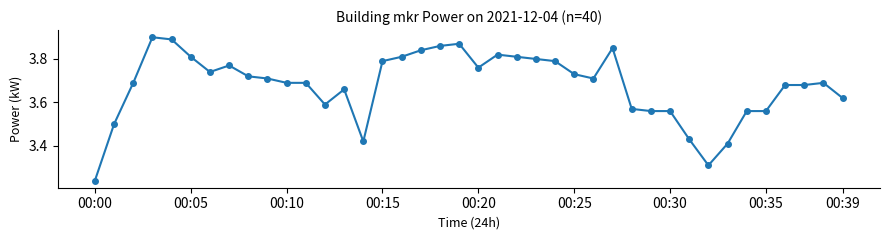

What is the difference between the maximum and minimum values?

0.7